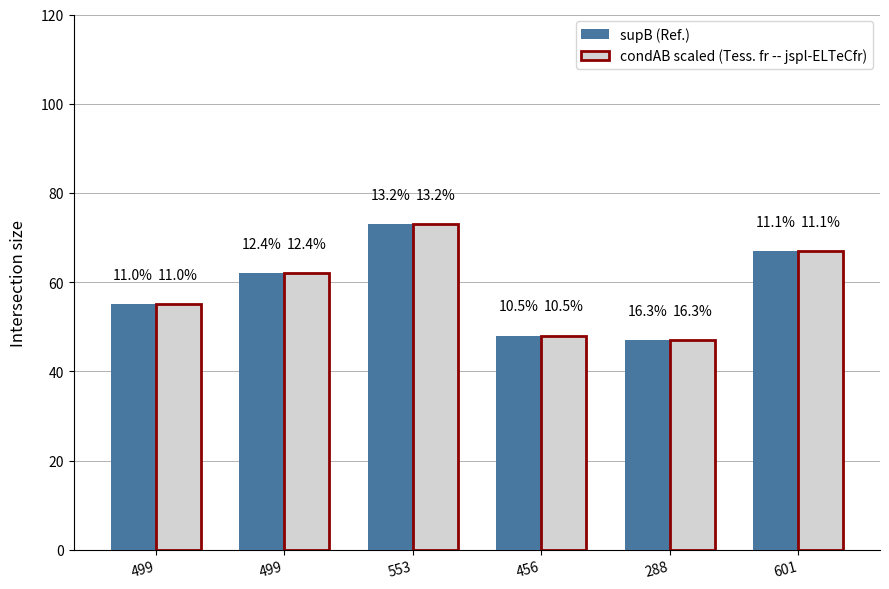

What is the total value across all series at 288?

94.0